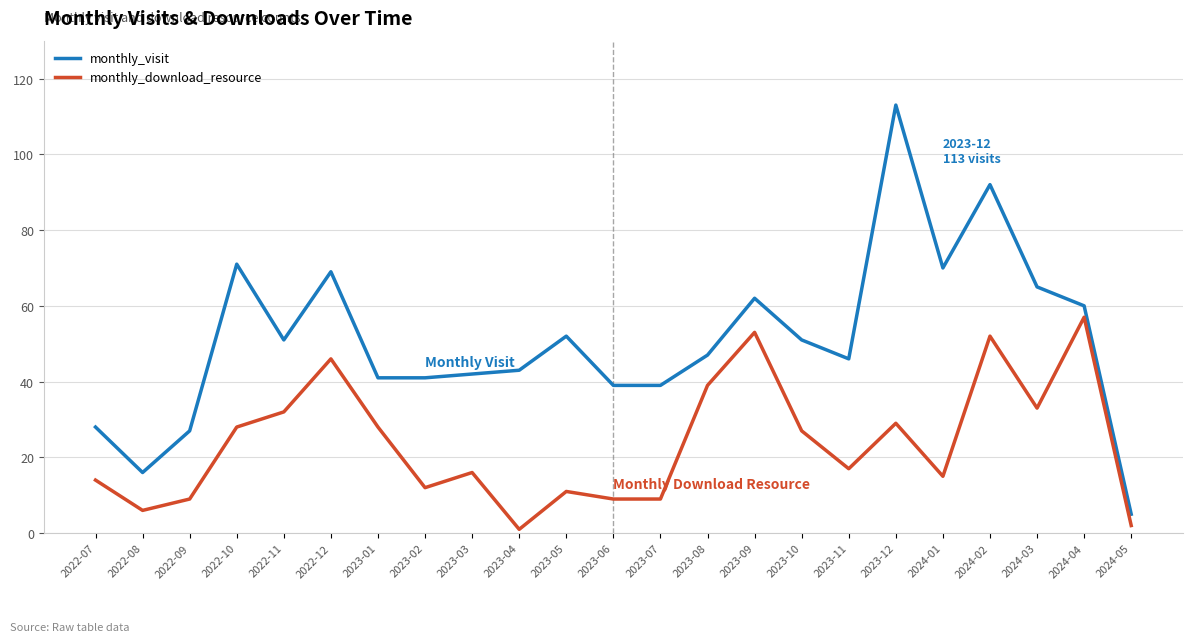

Is the value of monthly_visit at 2023-08 greater than the value of monthly_download_resource at 2024-03?

Yes